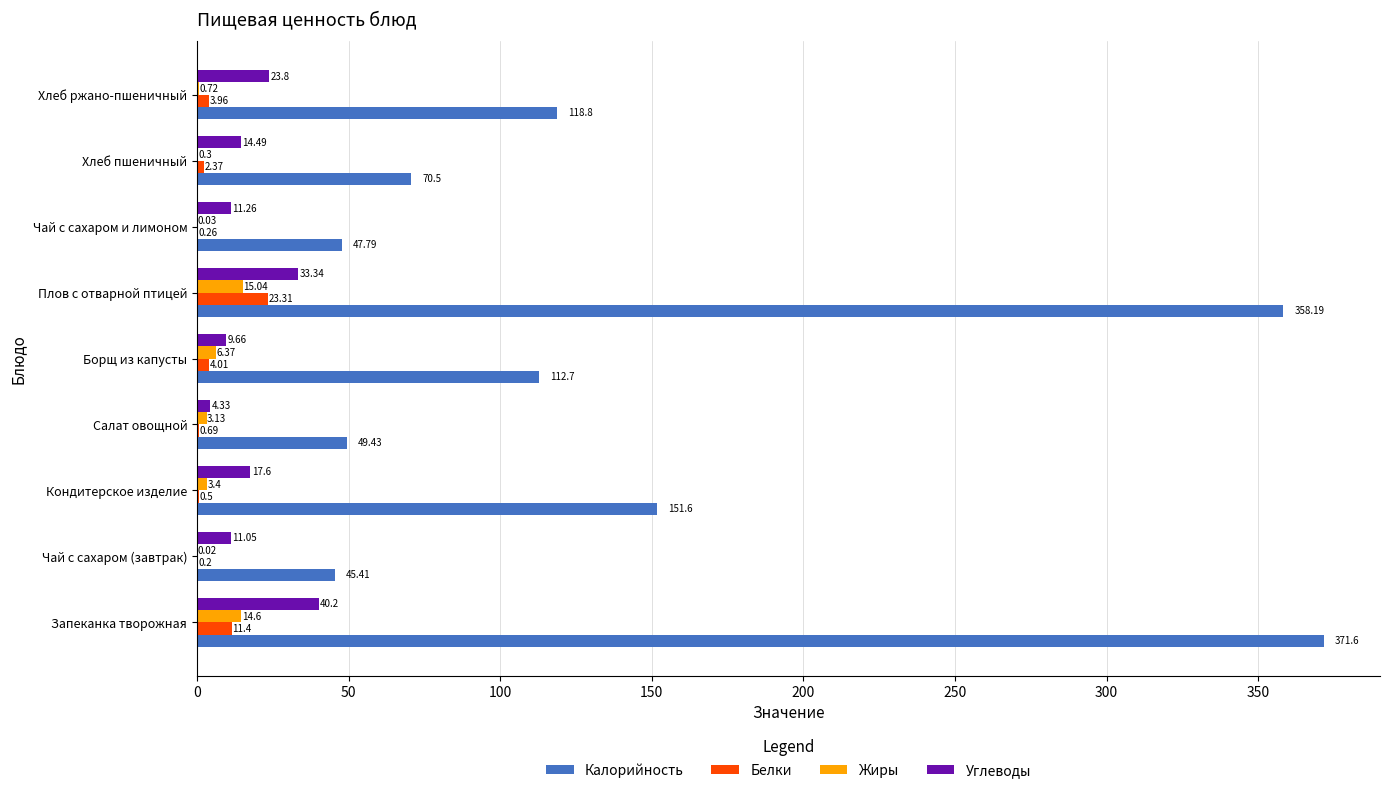

What is the greatest value displayed?

371.6